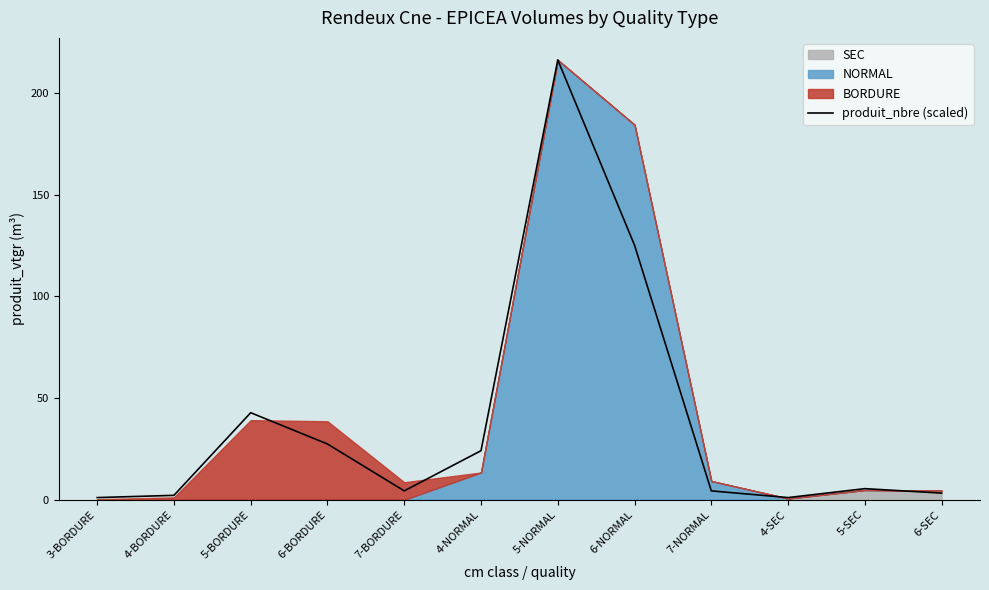

At which category does the data reach its first local valley?

7-BORDURE